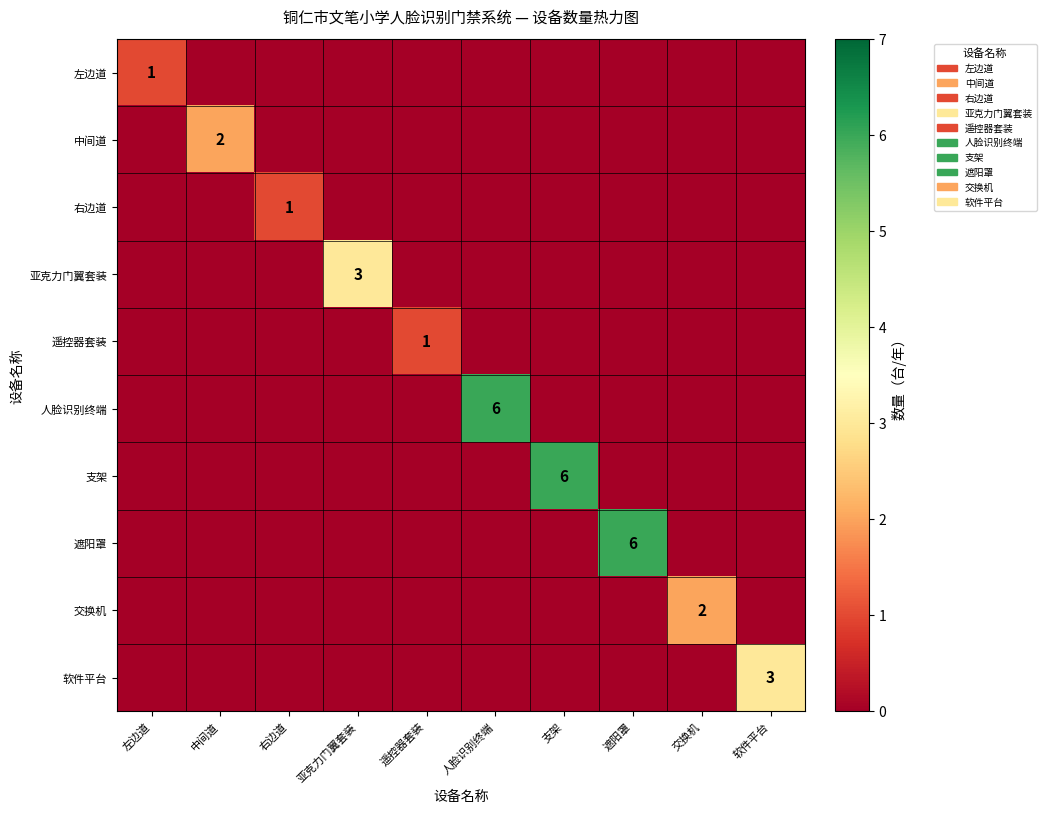

Is it true that 交换机 equals 3 at 交换机?

False